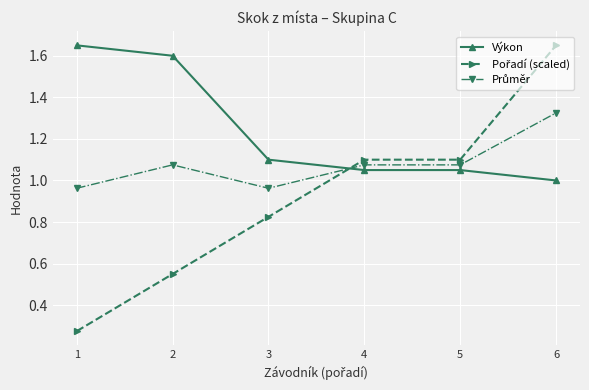

True or false: Výkon has more than 1 interior local peaks.

False